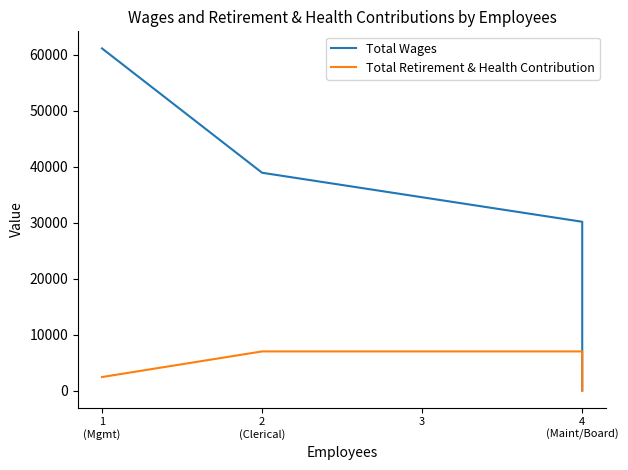

Which series changed the most between 1
(Mgmt) and 2
(Clerical)?

Total Wages